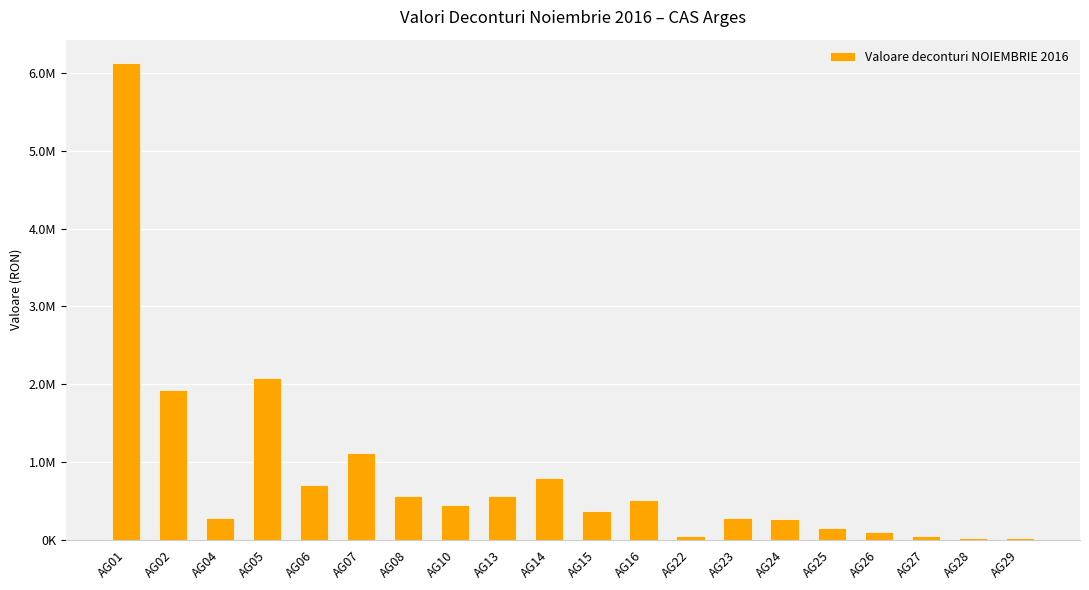

What is the ratio of the value at AG16 to the value at AG02?

0.3